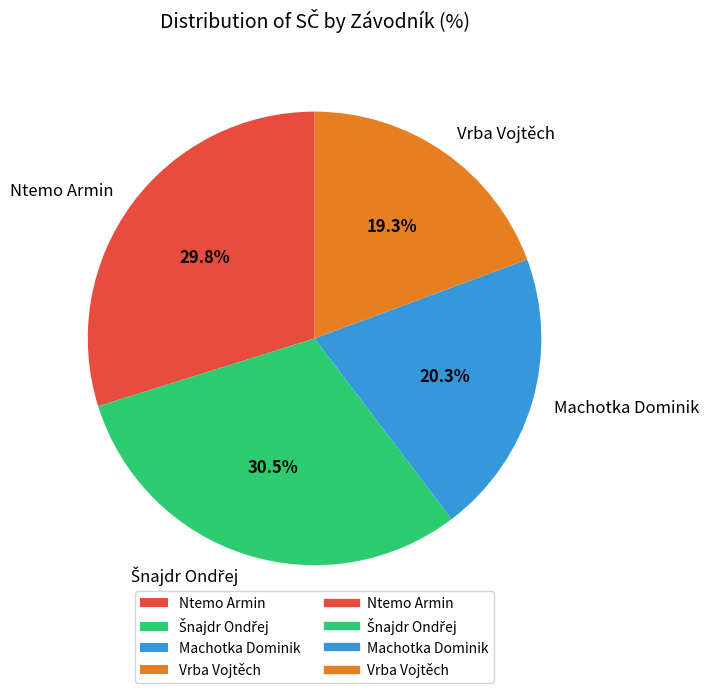

Which slice is the smallest?

Vrba Vojtěch